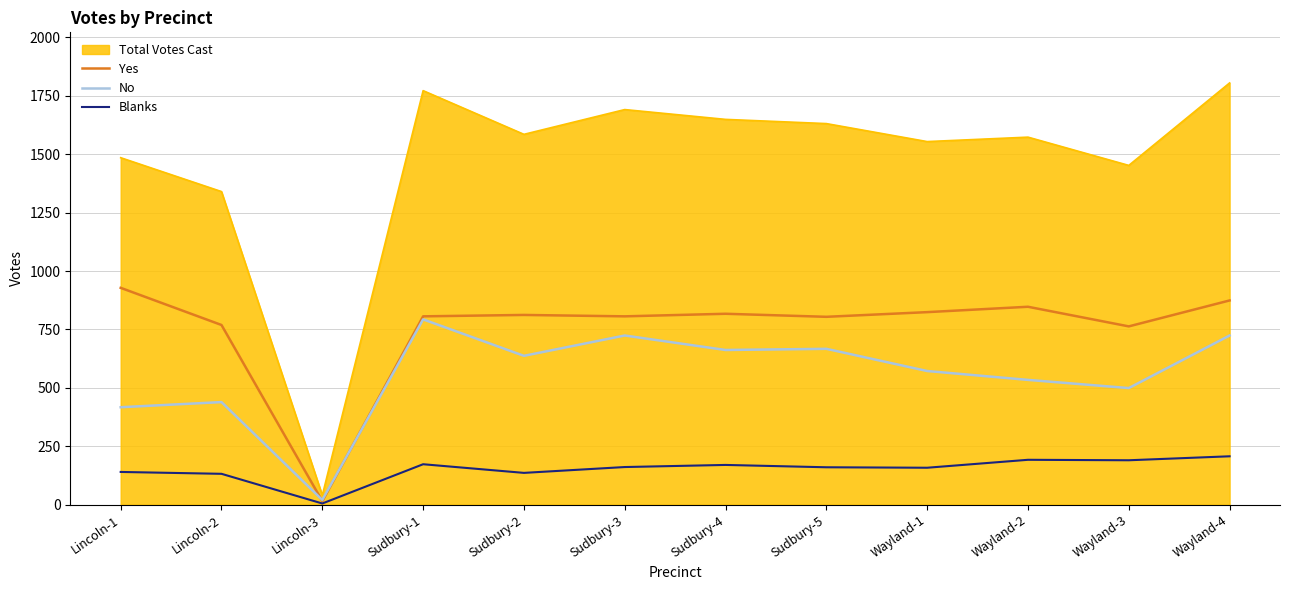

At how many categories does at least one series exceed 365?

11